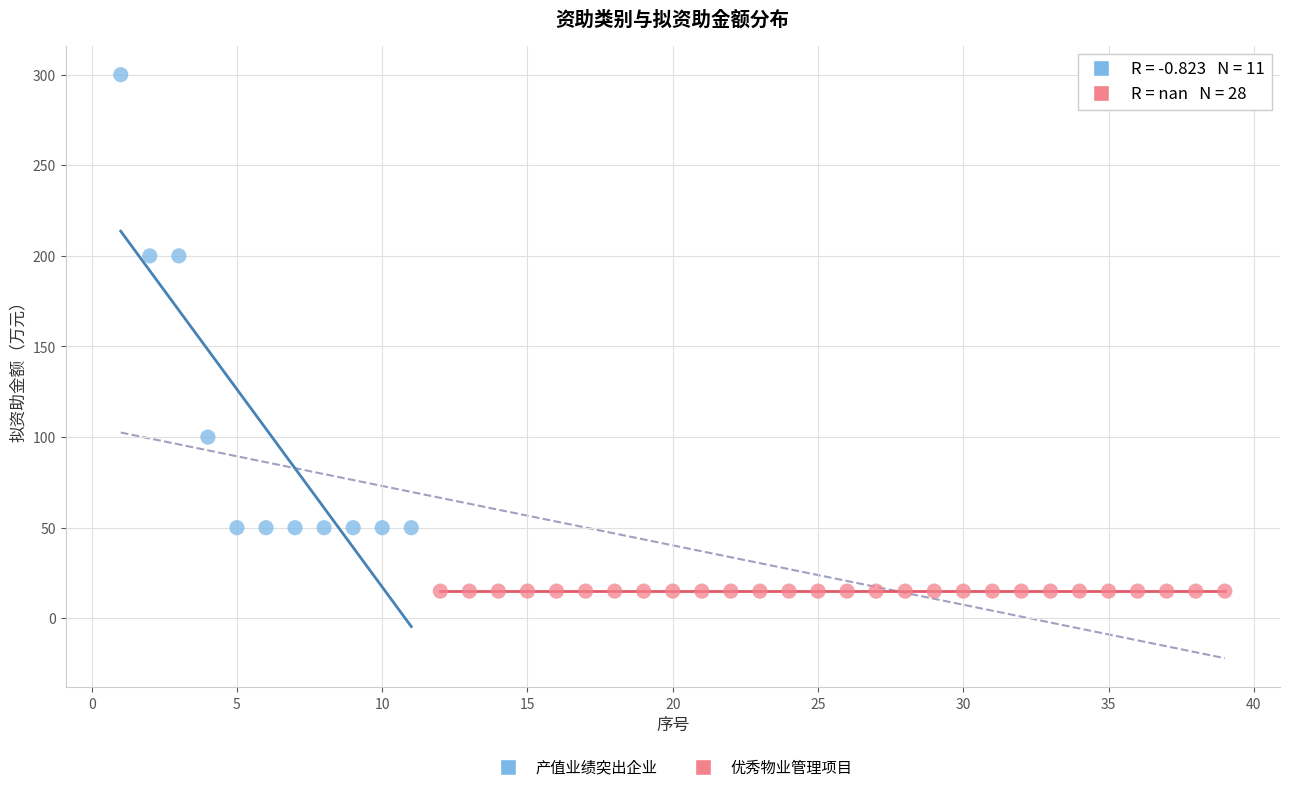

Which series reaches the minimum Y coordinate?

优秀物业管理项目